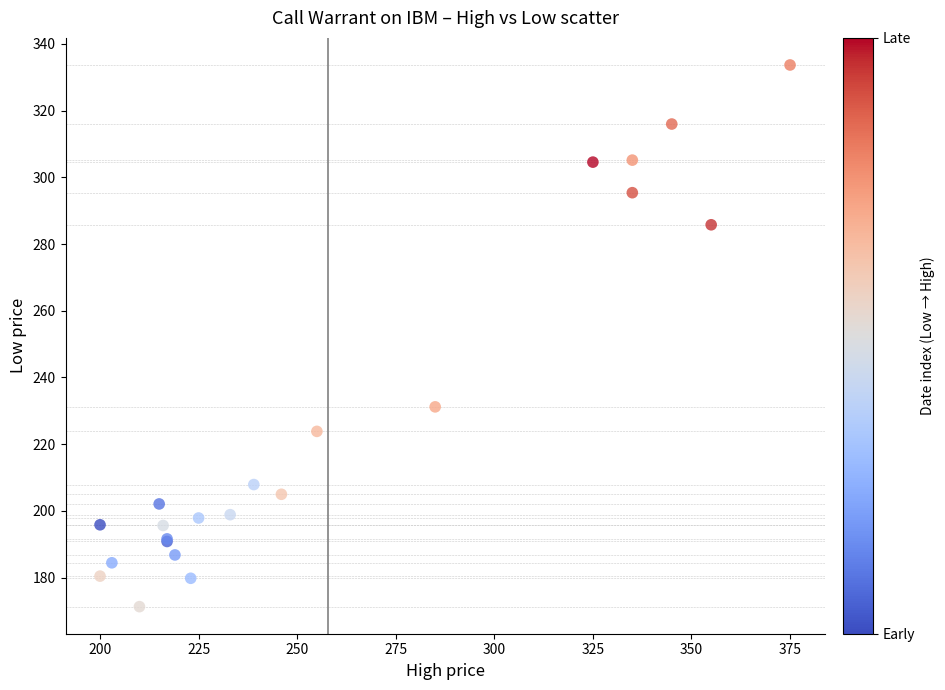

What Y value in the scatter plot is closest to 252?

231.2